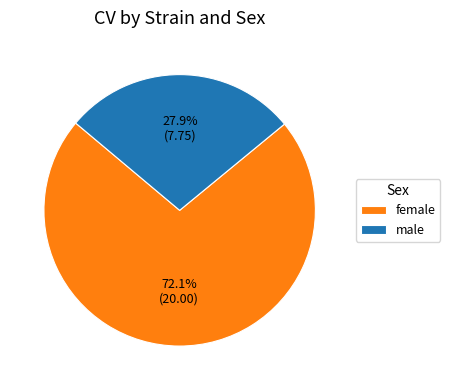

Approximately how many times larger is the value at female compared to male?

2.6